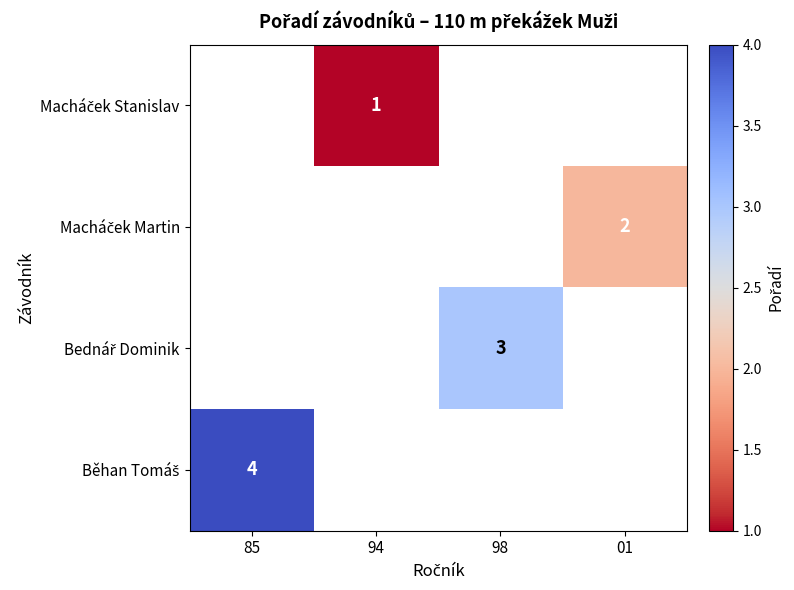

How many series are shown in this chart?

4